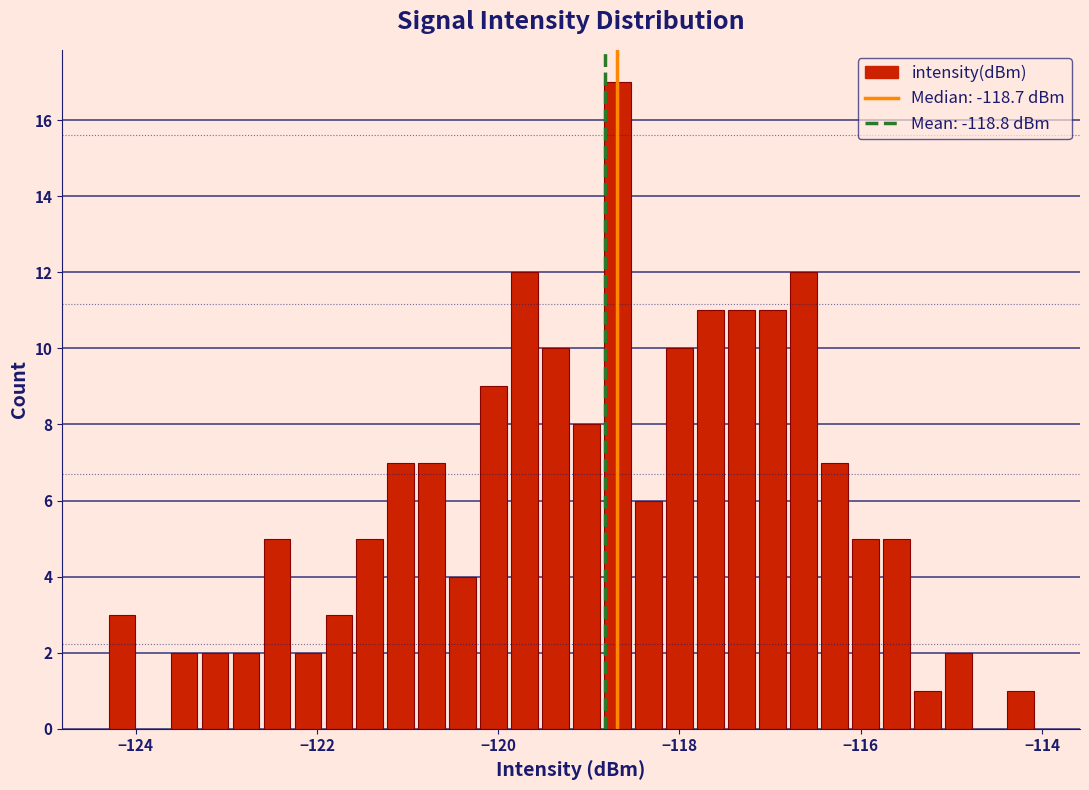

Around what value on the x-axis is the tallest bar? Give the approximate position of its centre, as read against the axis.

-118.6